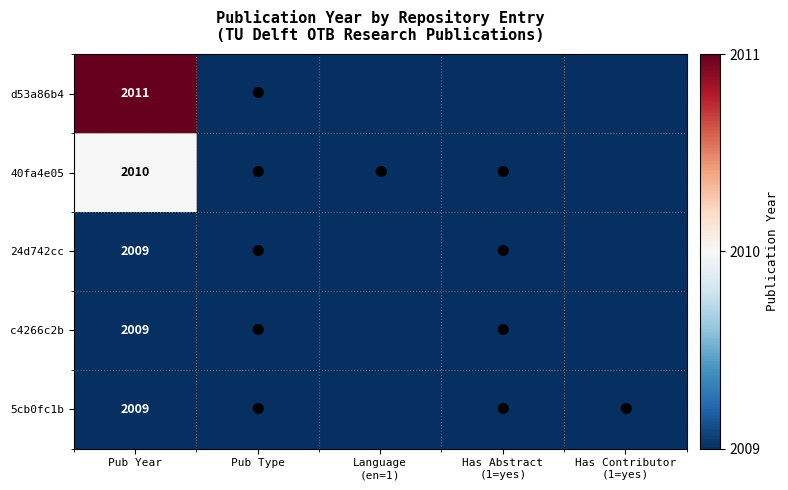

True or false: 5cb0fc1b has a value of 2009 at Pub Year.

True